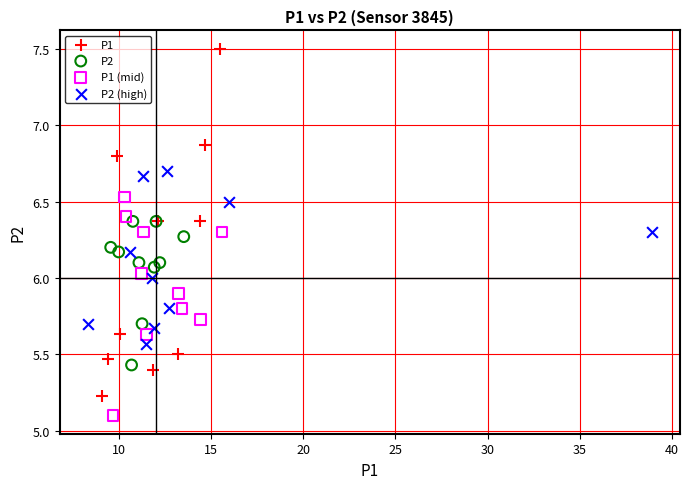

Which series contains the highest Y value?

P1